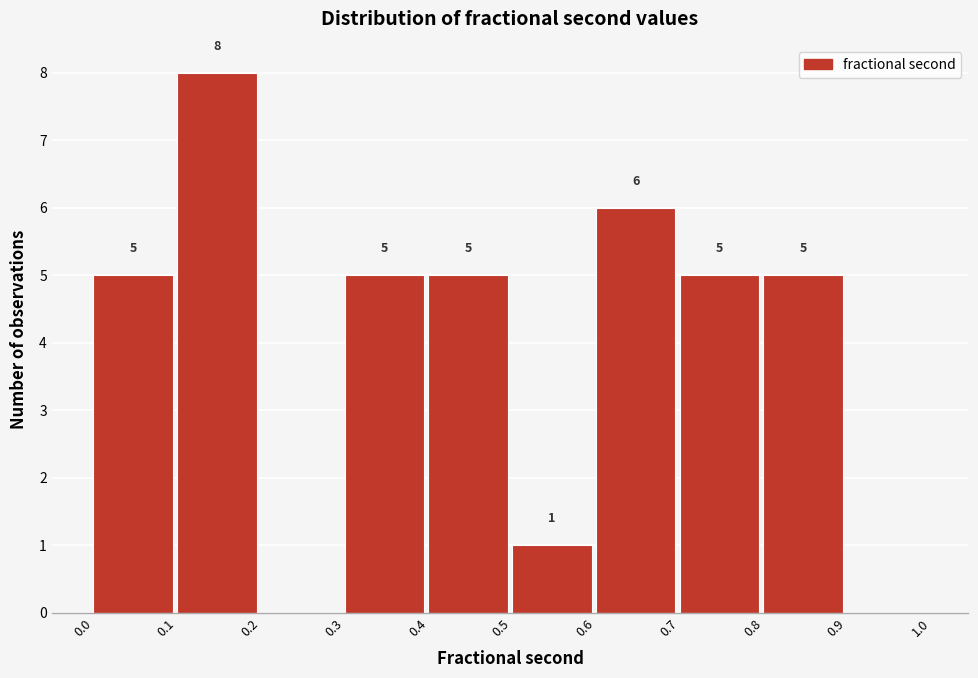

Which range on the x-axis has the tallest bar?

0.1 to 0.2